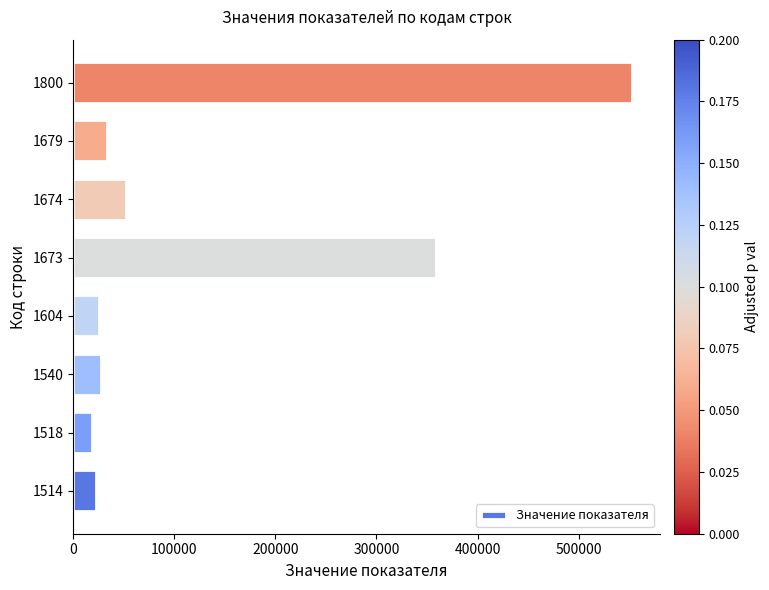

What is the ratio of the value at 1604 to the value at 1674?

0.5